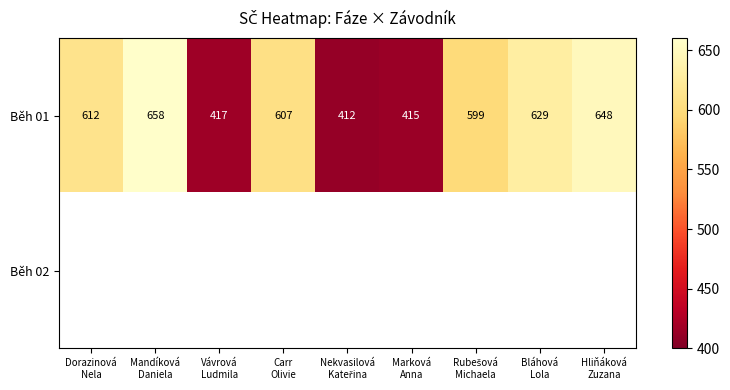

How many data points in Běh 01 are less than 607?

4